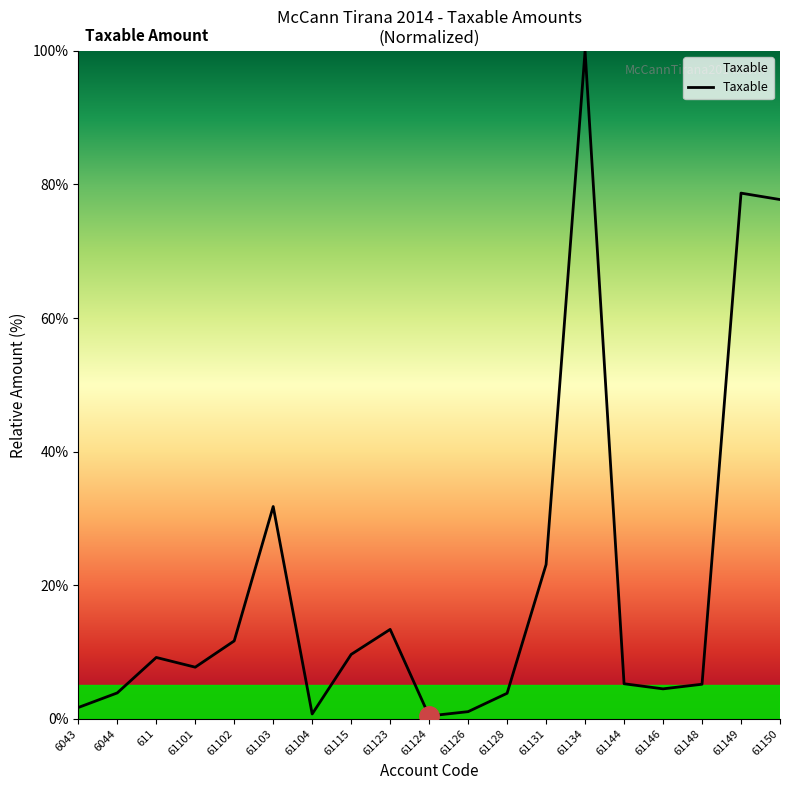

What position from the left is 61149?

18